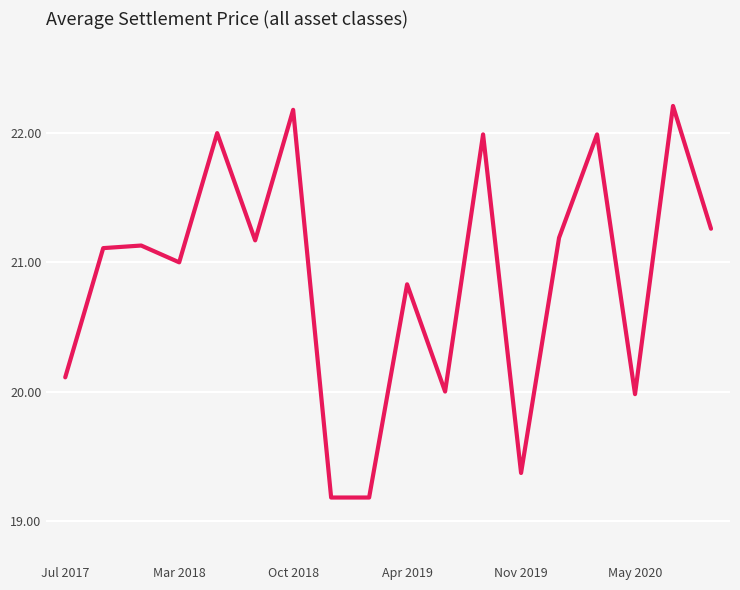

What is the minimum value shown in the chart?

19.2